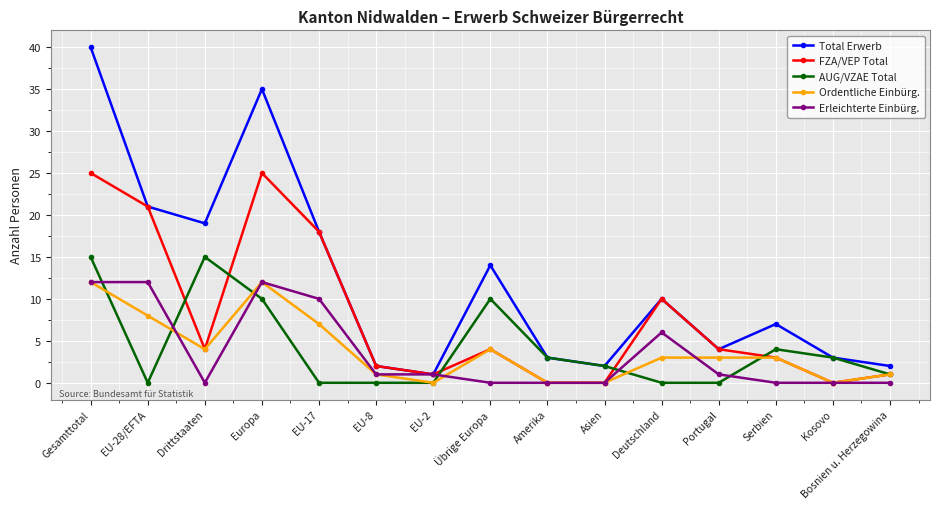

At how many categories does at least one series exceed 8?

7